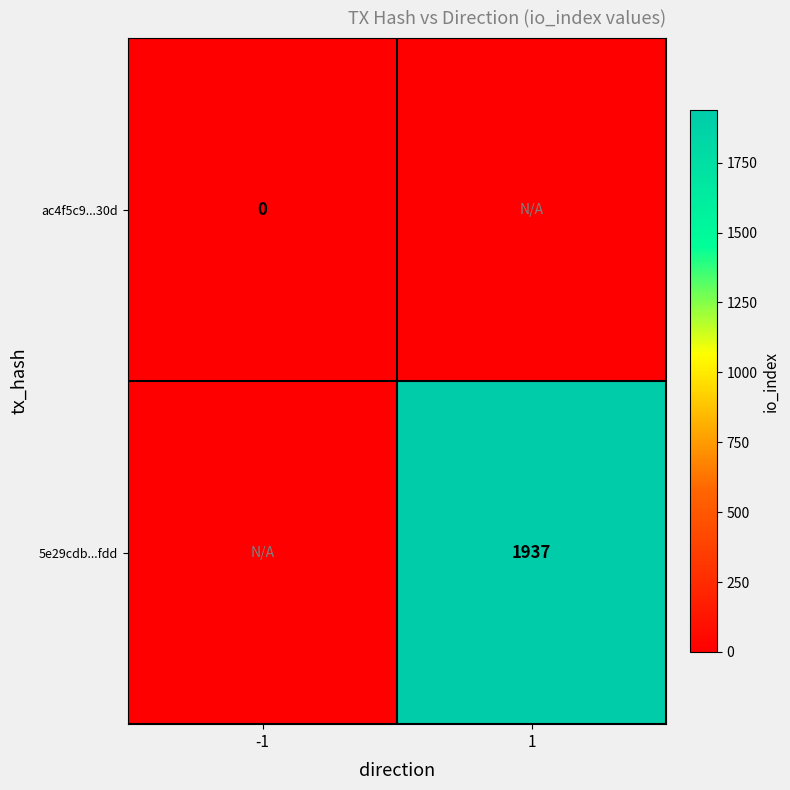

The value of 5e29cdb...fdd at 1 is 1937. True or false?

True